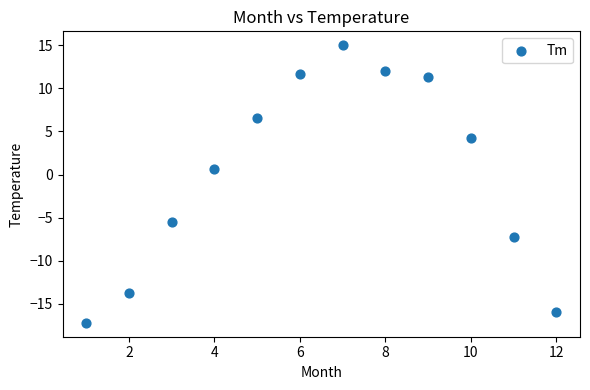

What is the average X value?

6.5